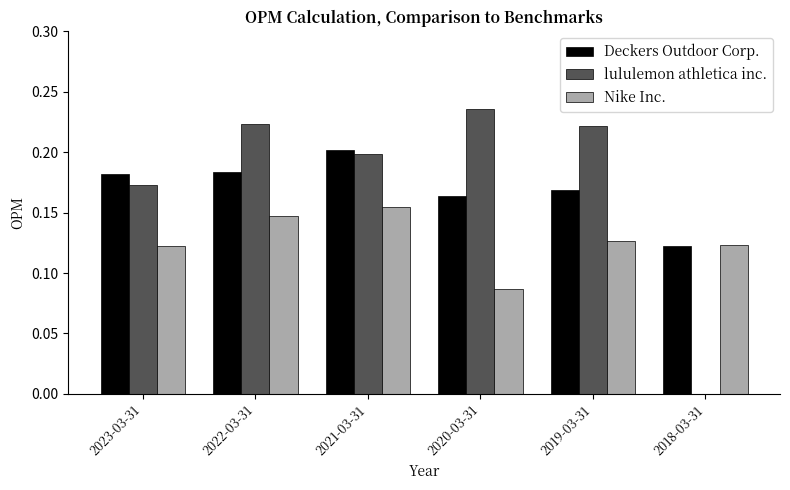

Is the value of Nike Inc. at 2019-03-31 greater than the value of lululemon athletica inc. at 2021-03-31?

No